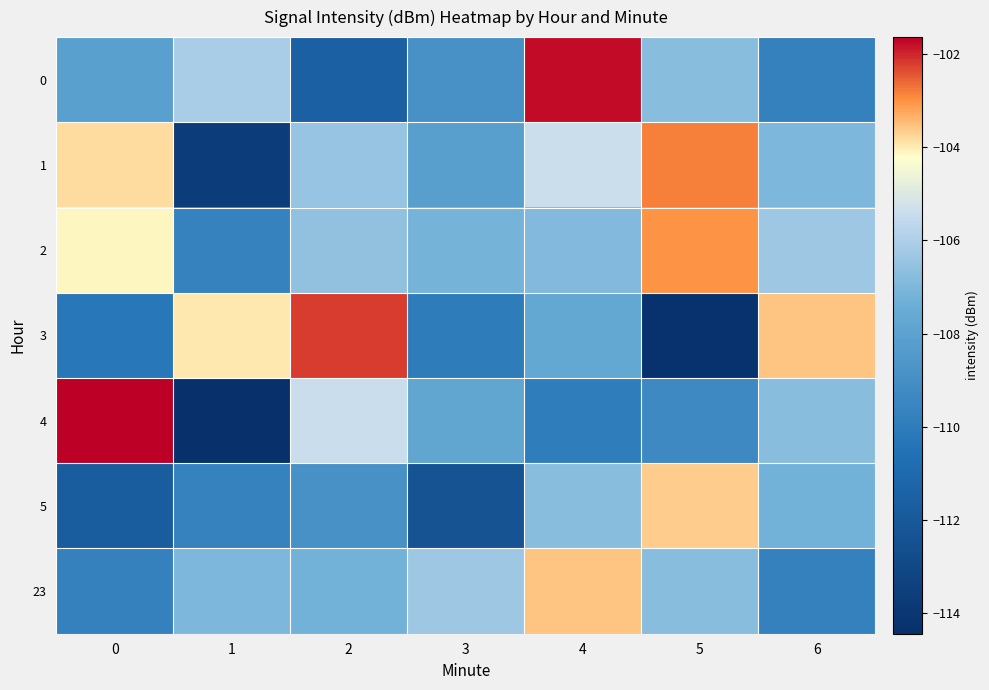

Reading left to right, what are all the values shown in this chart?

0: 0=-108.1	1=-106.1	2=-111.6	3=-108.9	4=-101.8	5=-106.8	6=-109.7
1: 0=-103.8	1=-113.6	2=-106.5	3=-108.2	4=-105.4	5=-102.8	6=-107.0
2: 0=-104.1	1=-109.7	2=-106.6	3=-107.1	4=-106.9	5=-103.0	6=-106.3
3: 0=-110.2	1=-103.9	2=-102.2	3=-110.0	4=-107.7	5=-114.3	6=-103.6
4: 0=-101.6	1=-114.4	2=-105.4	3=-107.8	4=-109.9	5=-109.3	6=-106.8
5: 0=-111.7	1=-109.7	2=-108.9	3=-112.3	4=-106.8	5=-103.7	6=-107.2
23: 0=-109.7	1=-107.0	2=-107.2	3=-106.3	4=-103.6	5=-106.8	6=-109.7